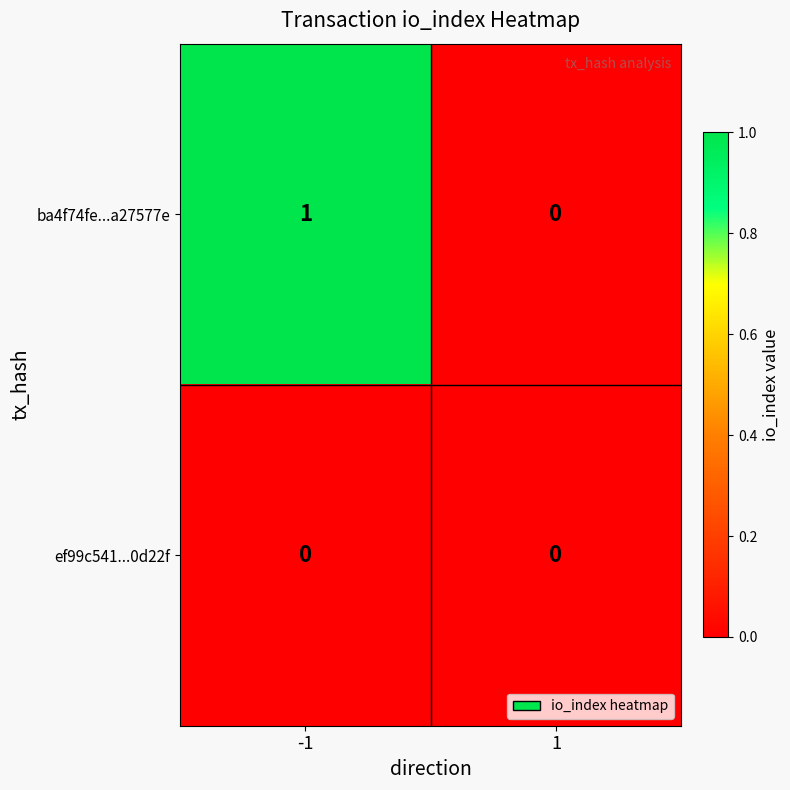

Which series has the largest total across all categories?

ba4f74fe...a27577e